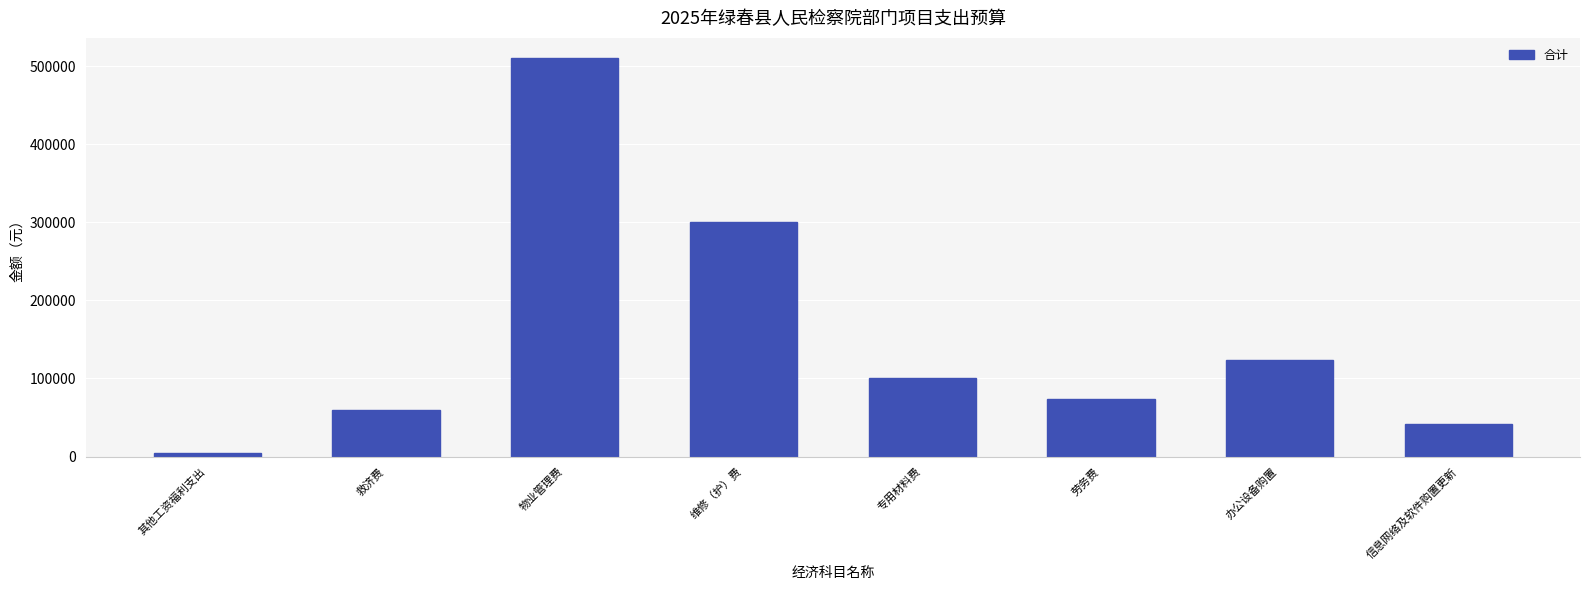

Is it true that the value at 办公设备购置 is 124000?

True